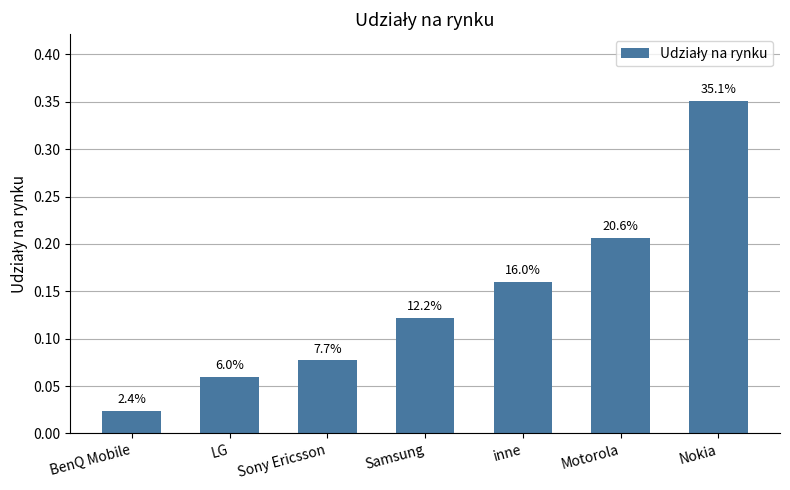

Does the chart contain any negative values?

No